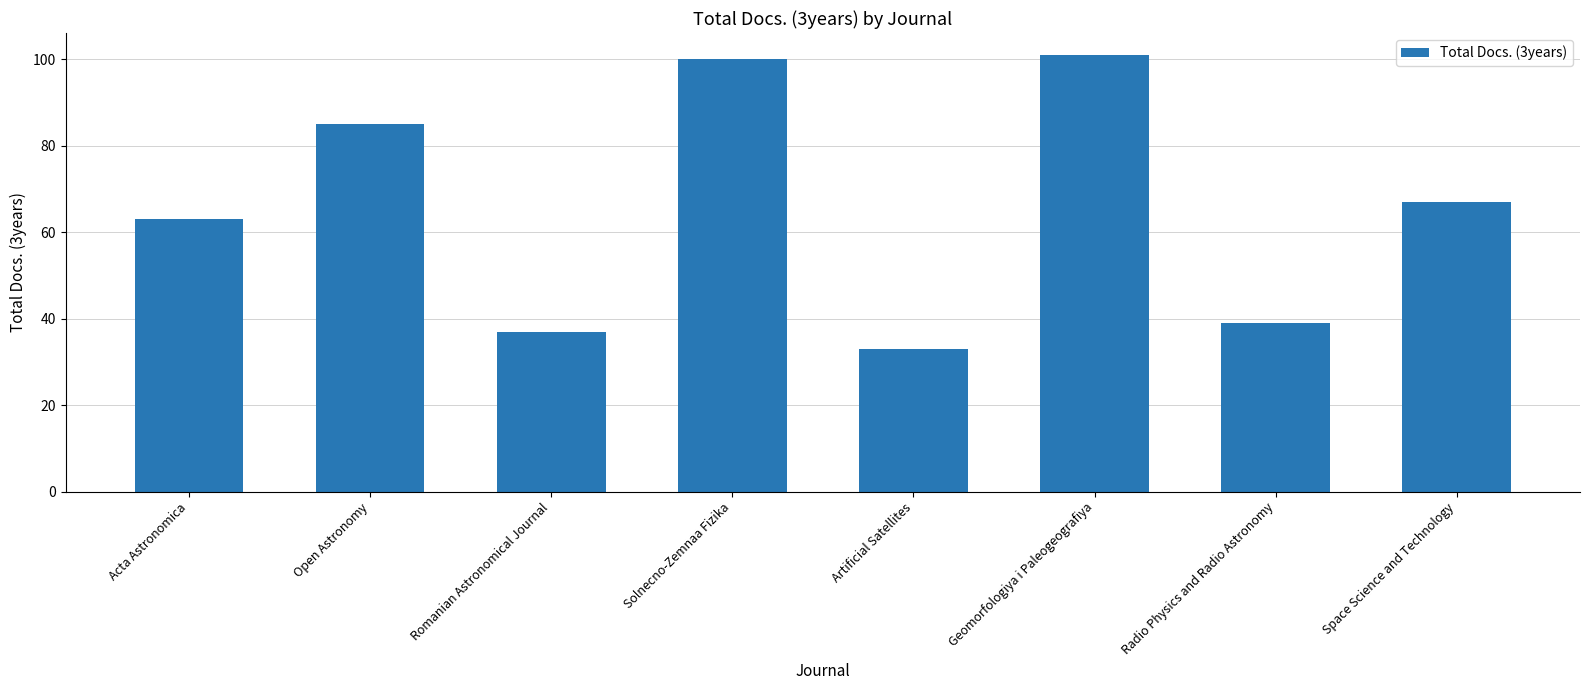

What is the sum of all values?

525